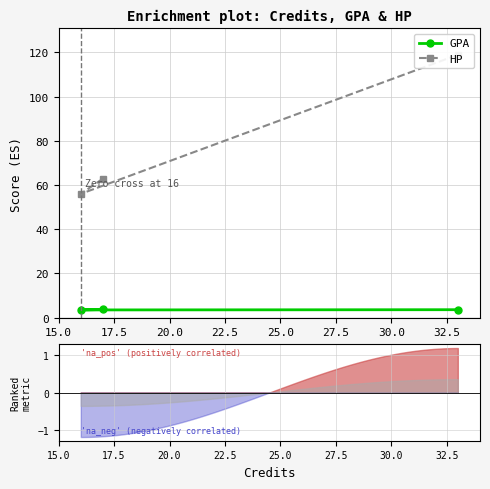

What is the value of the GPA point at the 1st from the left?

3.5